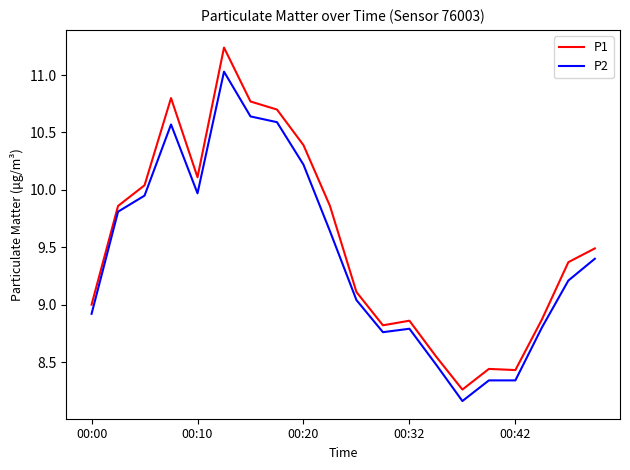

List the series in order of their peak value, highest first.

P1, P2